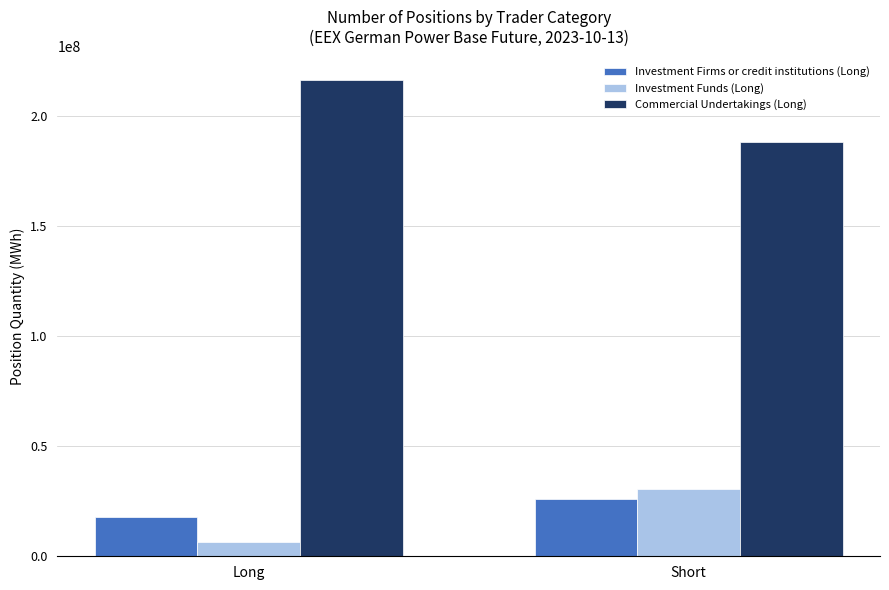

What is the smallest value displayed?

6462167.5